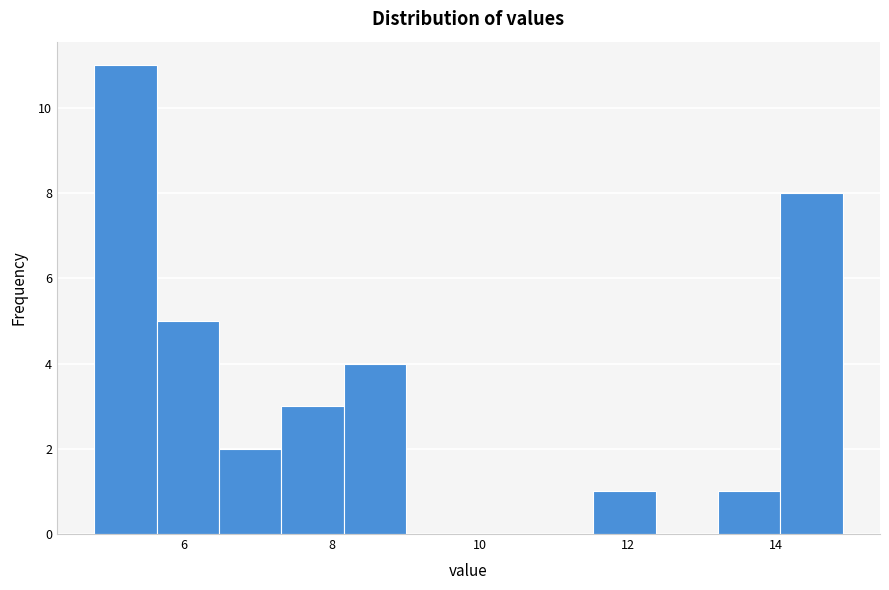

Reading left to right, transcribe this chart: for each bar, give the range it covers on the x-axis and its height. Neither the bar edges nor the heights are printed on the chart, so give them approximately, as read against the axes.

4.8 to 5.6: 11
5.6 to 6.4: 5
6.4 to 7.4: 2
7.4 to 8.2: 3
8.2 to 9.0: 4
9.0 to 9.8: 0
9.8 to 10.6: 0
10.6 to 11.6: 0
11.6 to 12.4: 1
12.4 to 13.2: 0
13.2 to 14.0: 1
14.0 to 15.0: 8